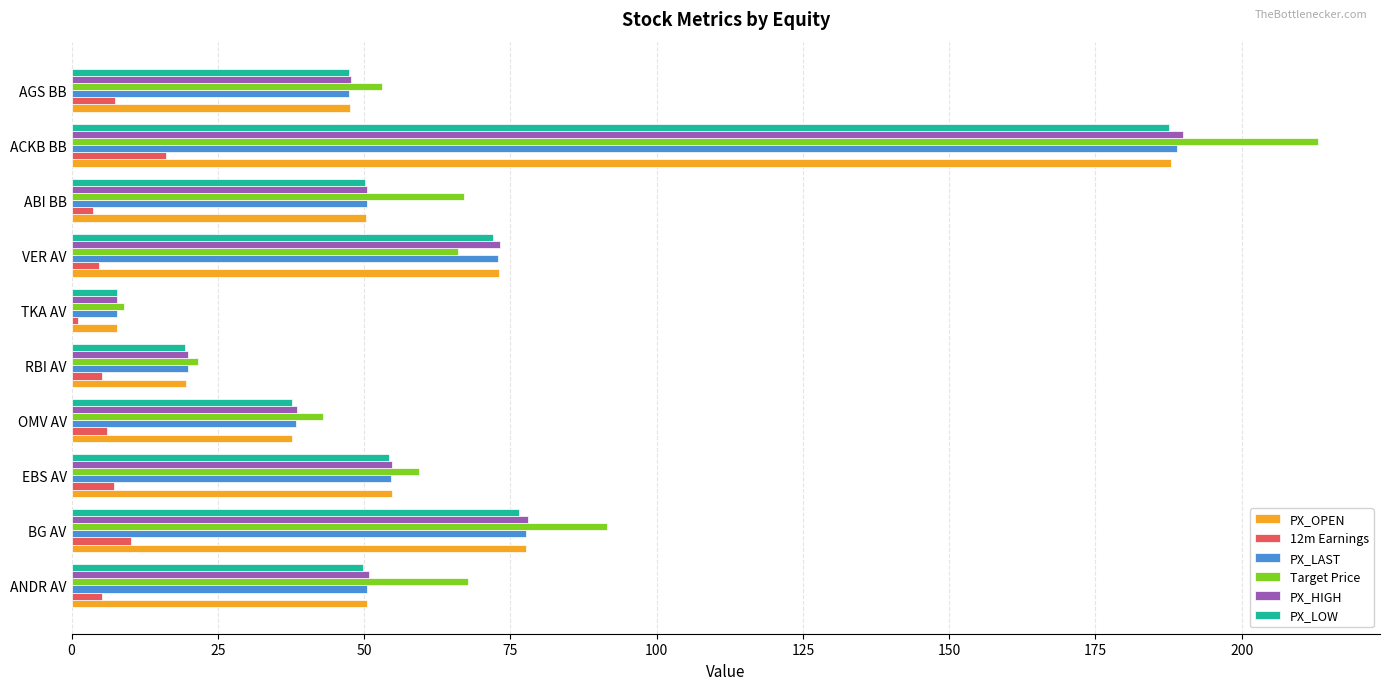

What value does the PX_LOW series have at VER AV?

72.1